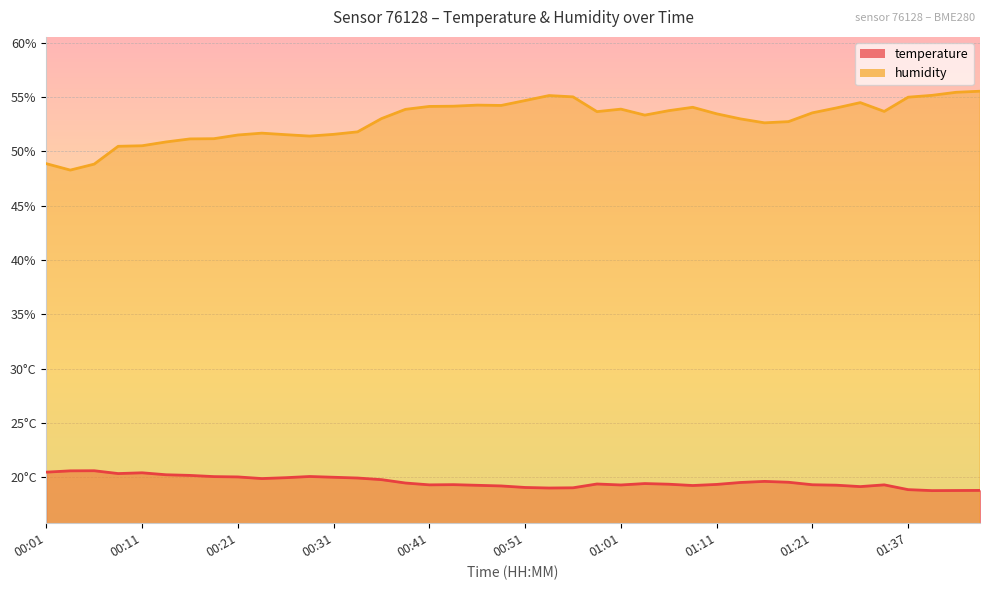

In temperature, how many points are lower than both neighbors (excluding endpoints)?

8